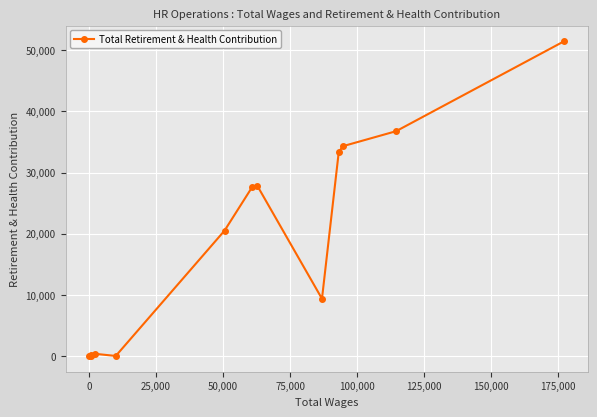

What is the sum of all values?

241659